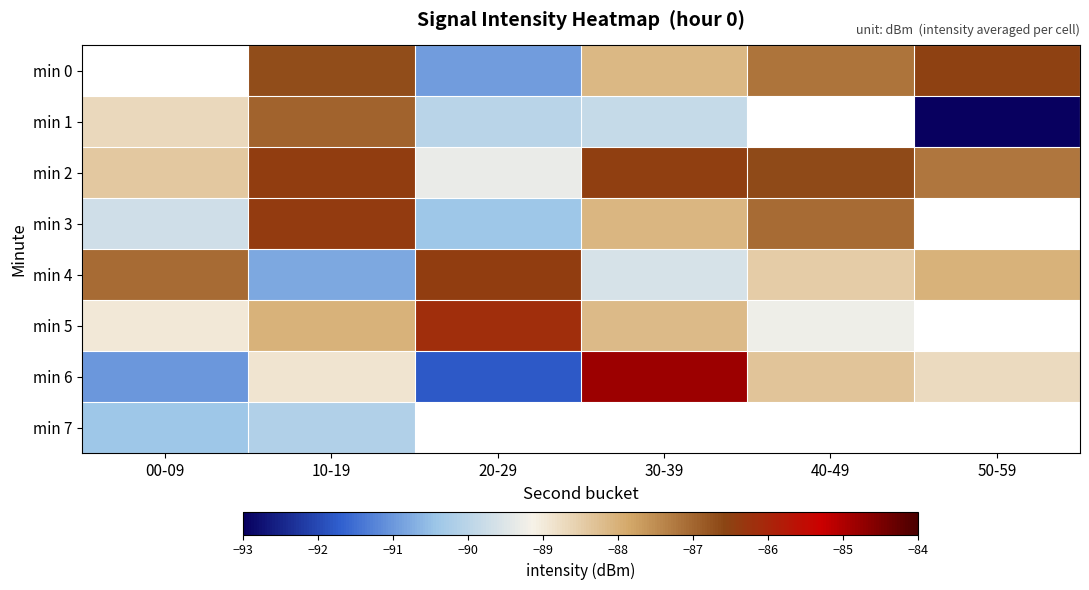

At which category is the sum across all series the highest?

10-19